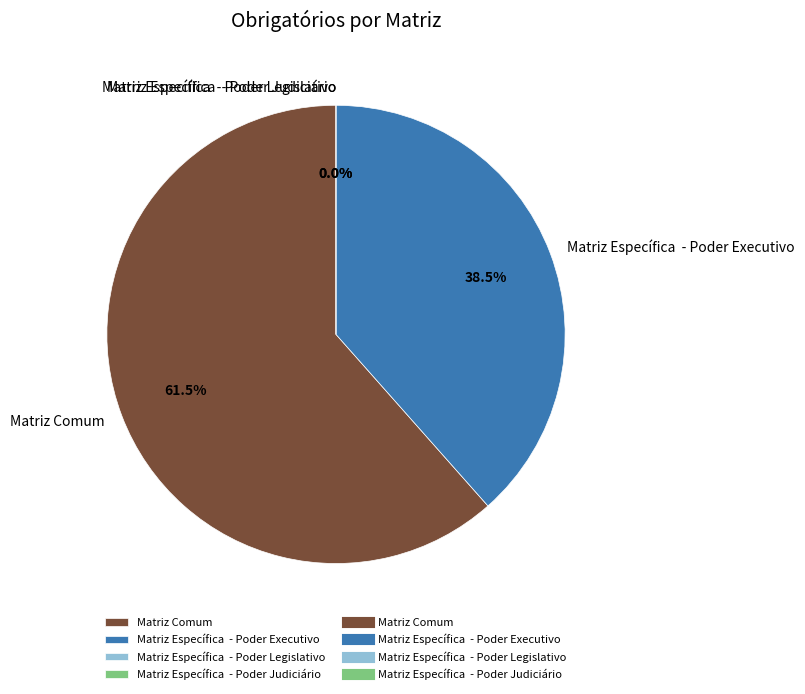

Count the number of slices in the pie.

4